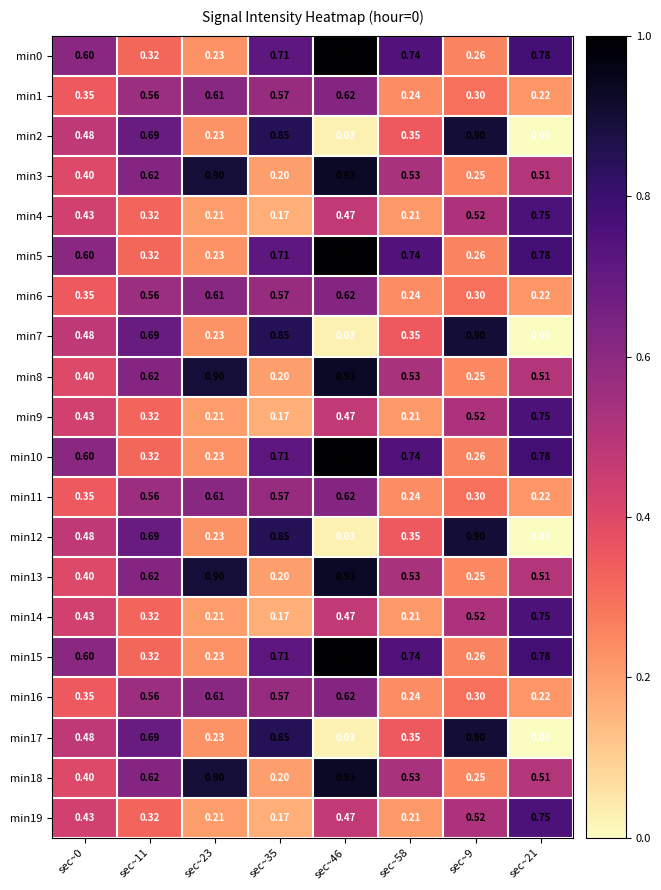

Count the number of categories in the chart.

8